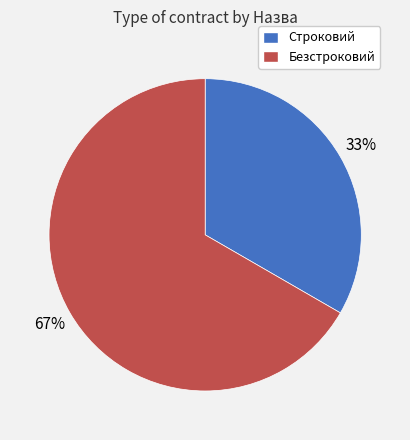

How many segments does this pie chart have?

2